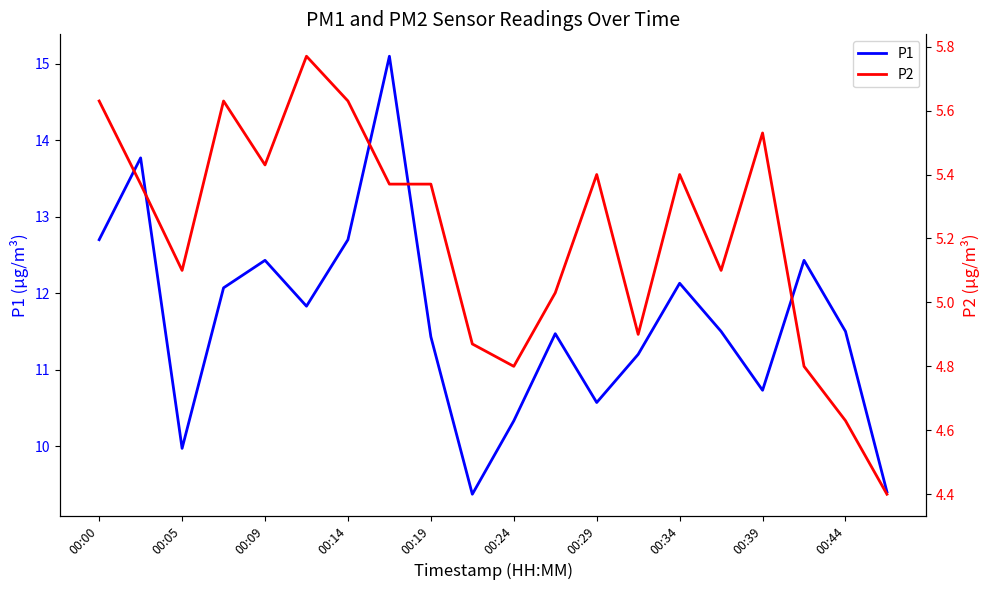

How many values in the P1 series exceed 11?

14